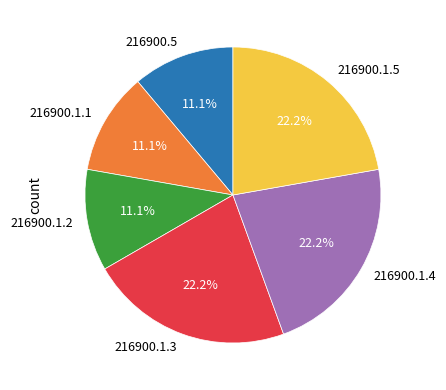

Count the number of slices in the pie.

6